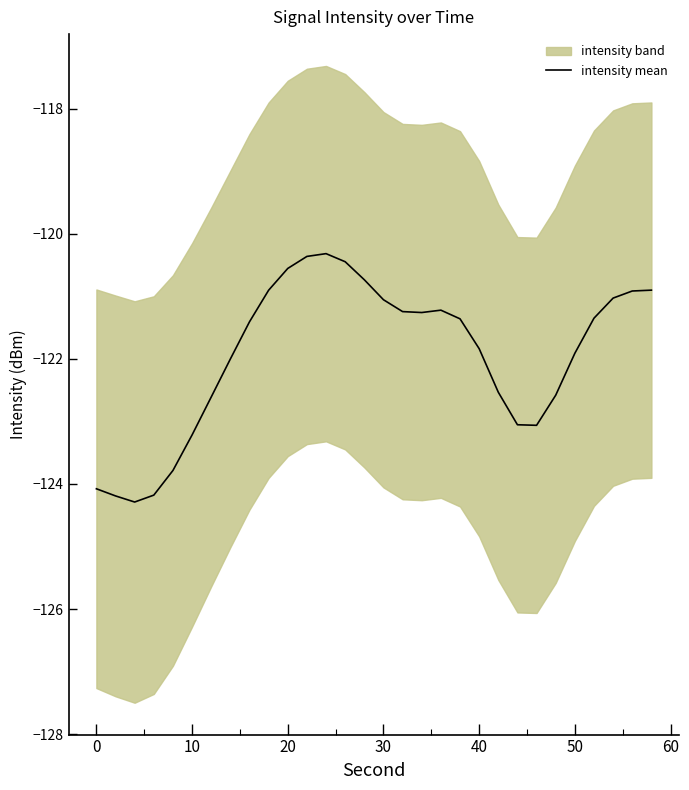

The intensity mean series shows -63.6 at 10. True or false?

False